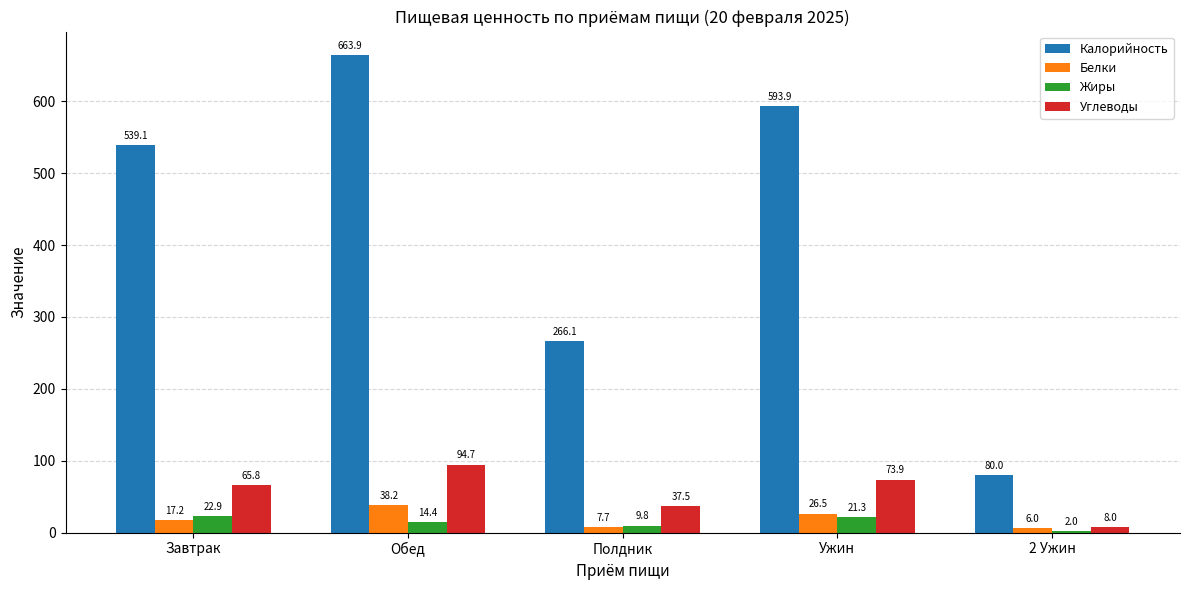

Which series changed the most between Завтрак and Обед?

Калорийность